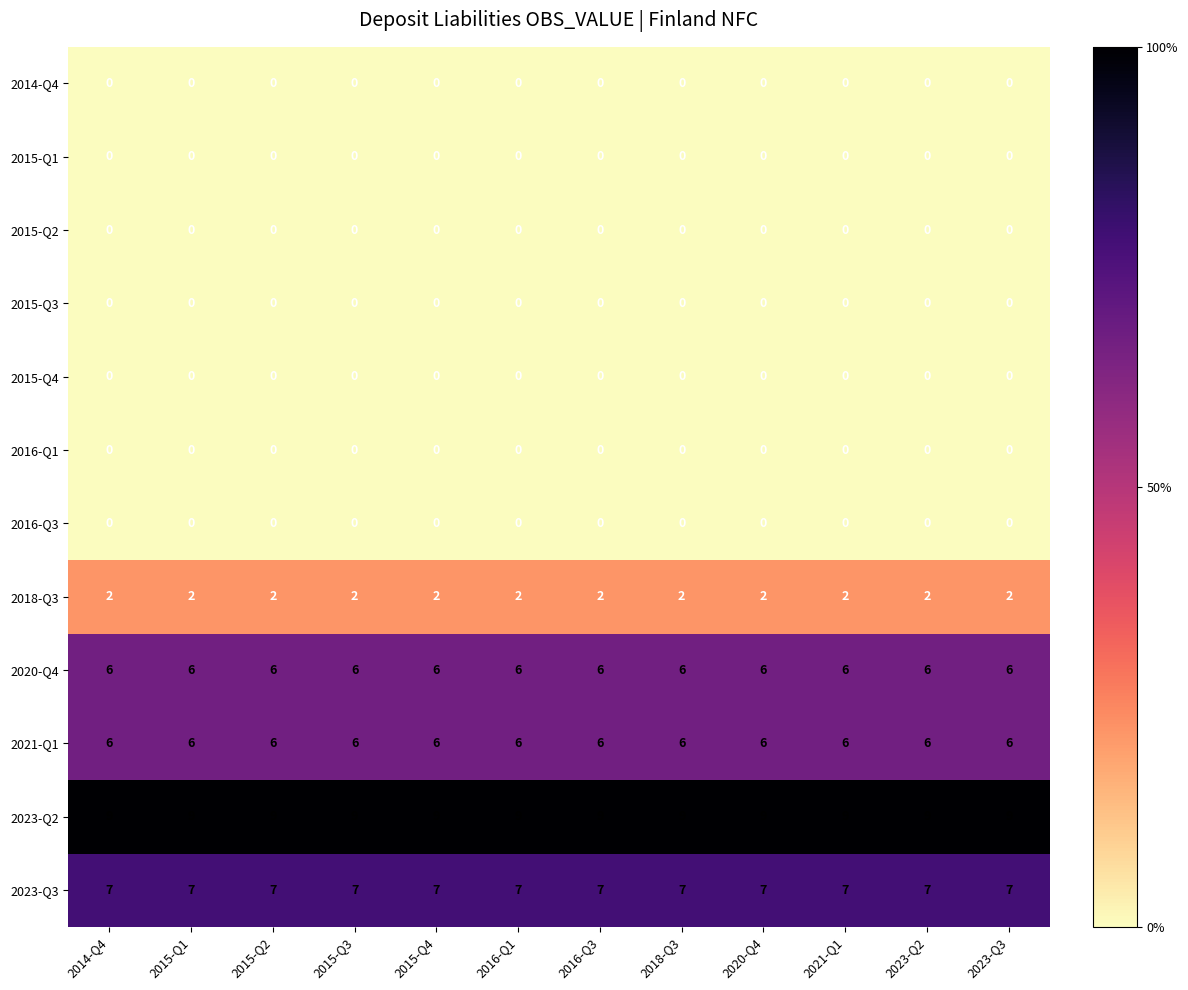

At how many categories does at least one series exceed 1?

12